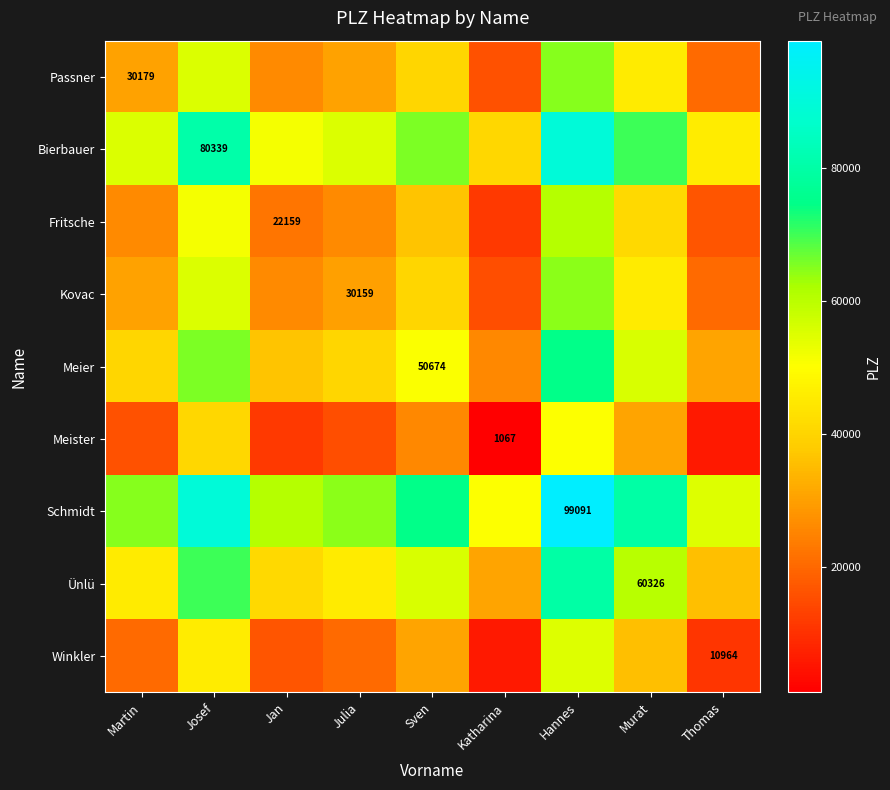

At how many categories does at least one series exceed 33477?

9